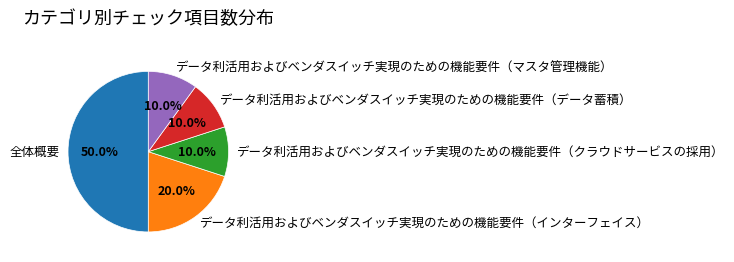

The データ利活用およびベンダスイッチ実現のための機能要件（インターフェイス） slice represents 20% of the pie. True or false?

True